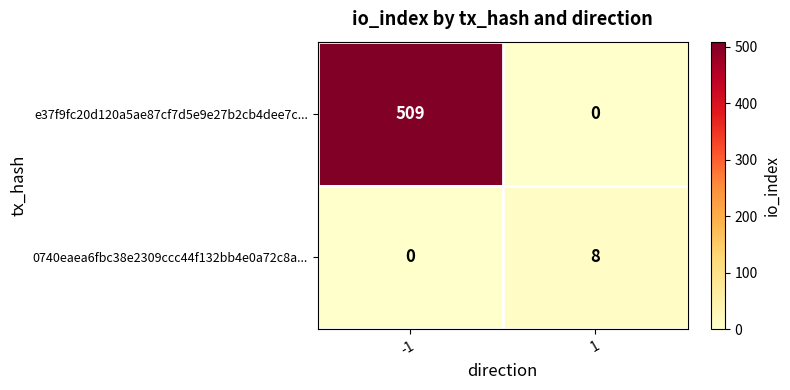

What is the total value across all series at 1?

8